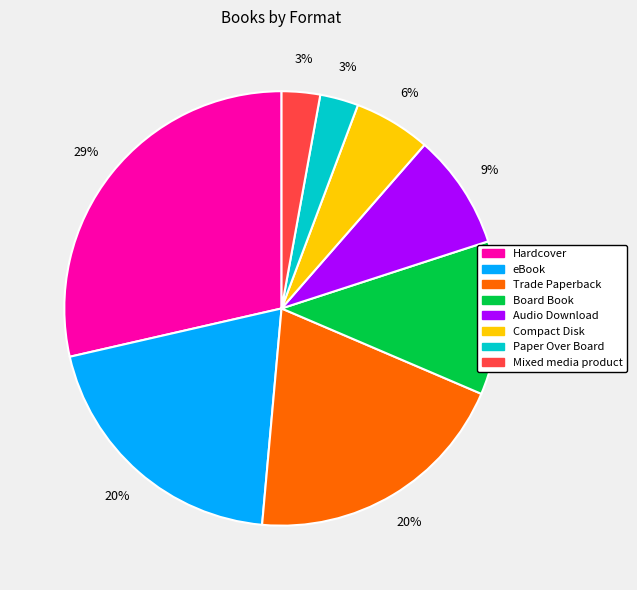

To the nearest percent, what is the difference between the largest and smallest slice percentages?

26%